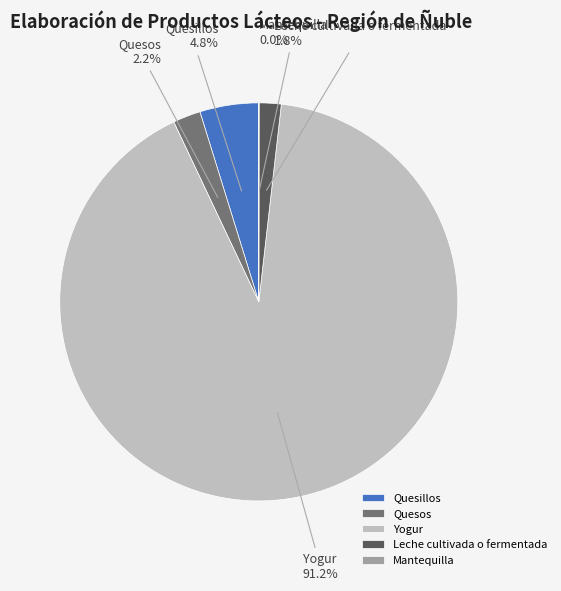

Which category has the biggest portion of the pie?

Yogur